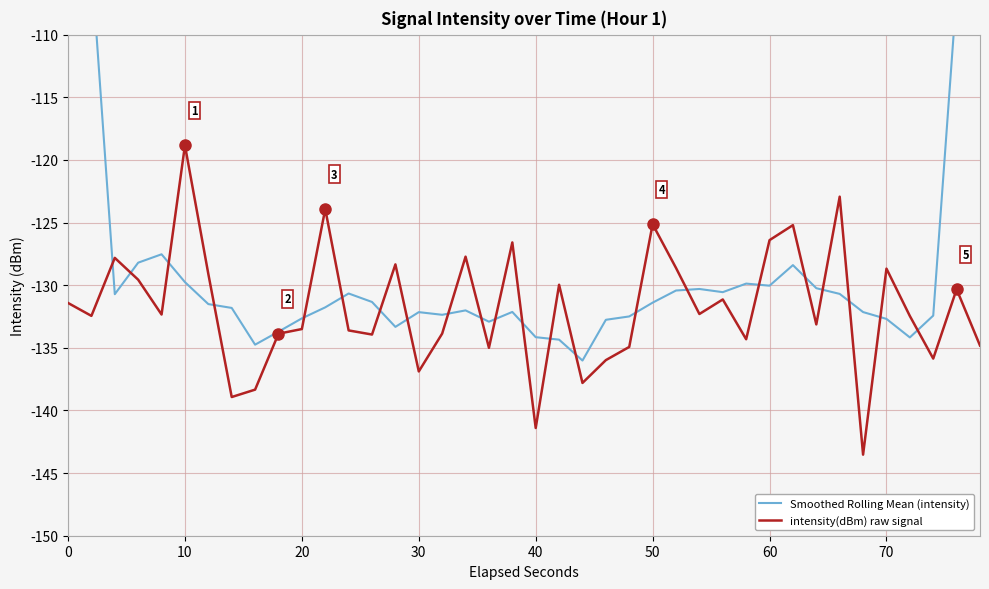

Is it true that intensity(dBm) raw signal equals -196.2 at 70?

False